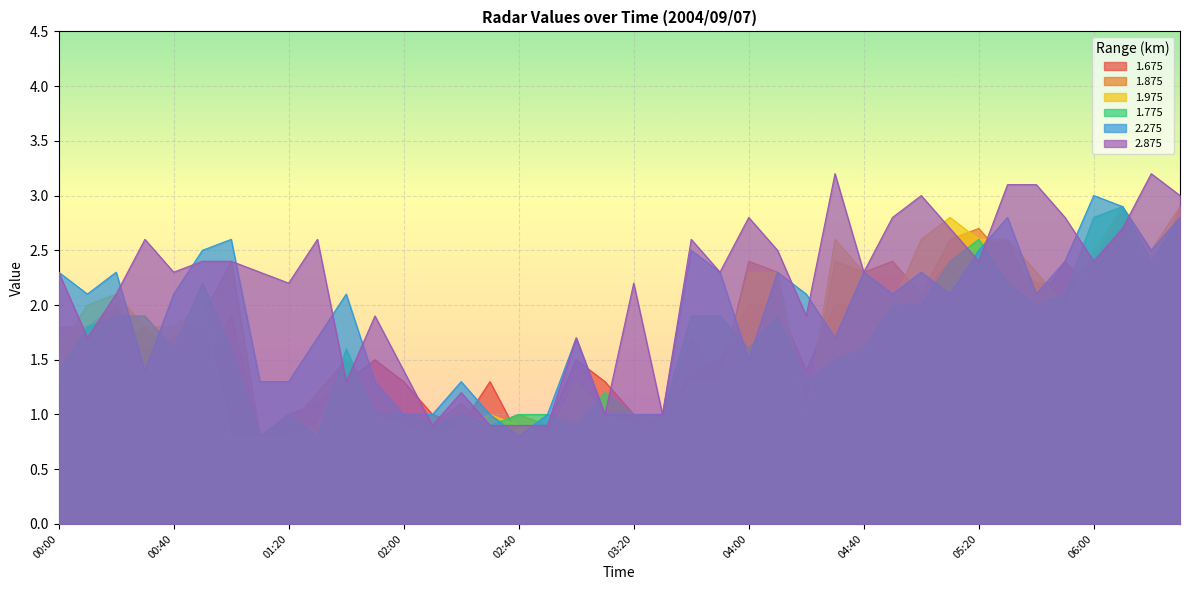

What is the label of the 40th point from the left?

06:30